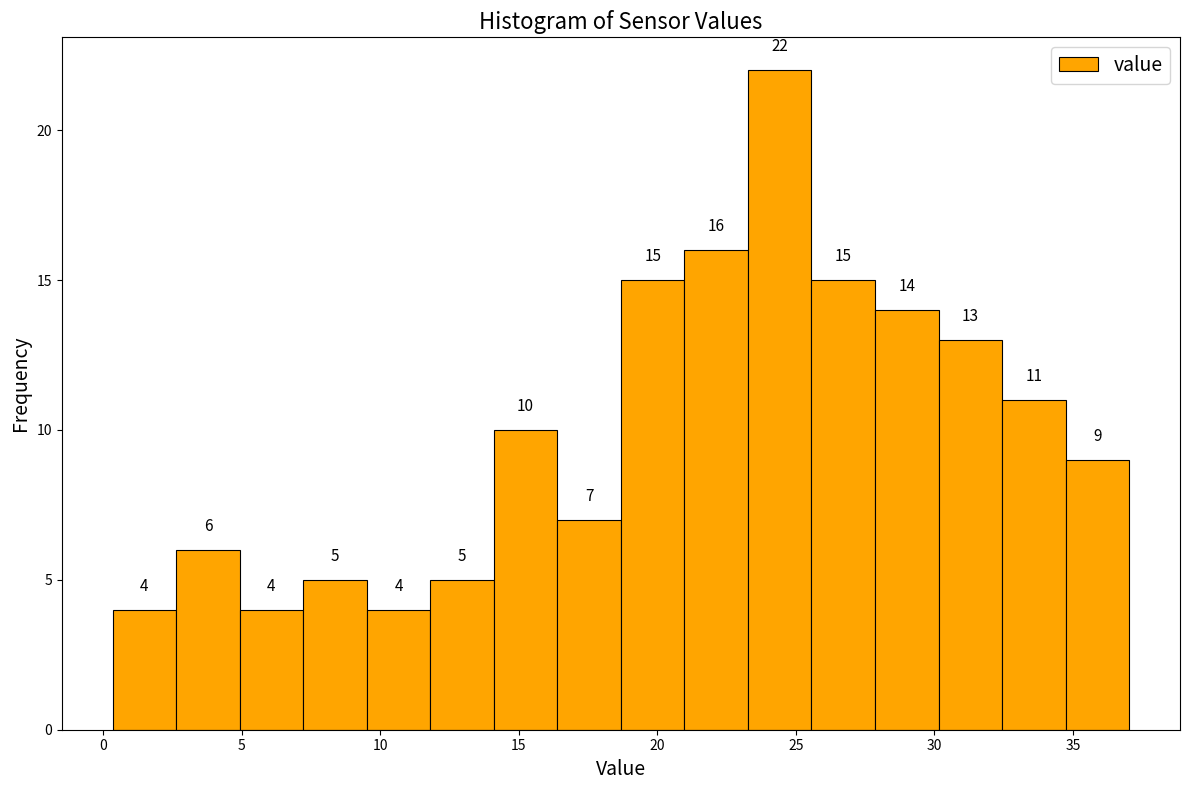

How tall is the bar that spans 2.5 to 5.0 on the x-axis? The bar edges are not printed on the chart, so give them approximately, as read against the axis.

6